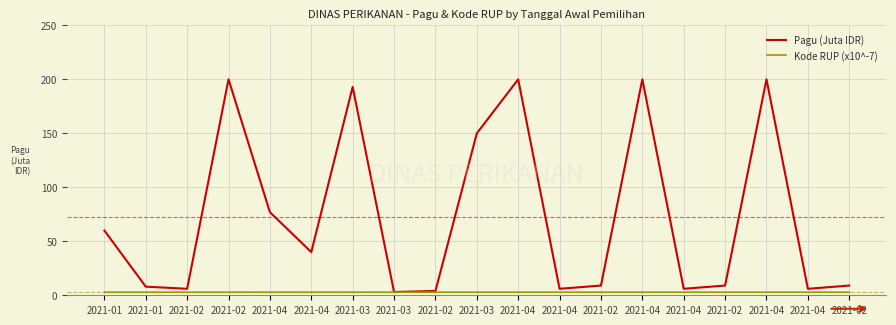

True or false: Pagu (Juta IDR) and Kode RUP (x10^-7) cross at least once.

False